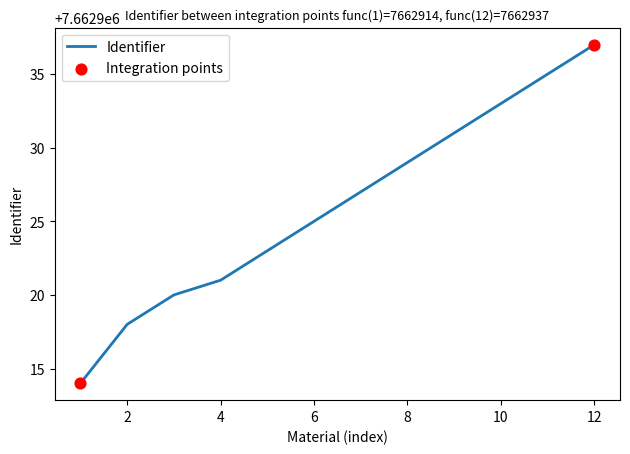

What is the smallest value displayed?

7662914